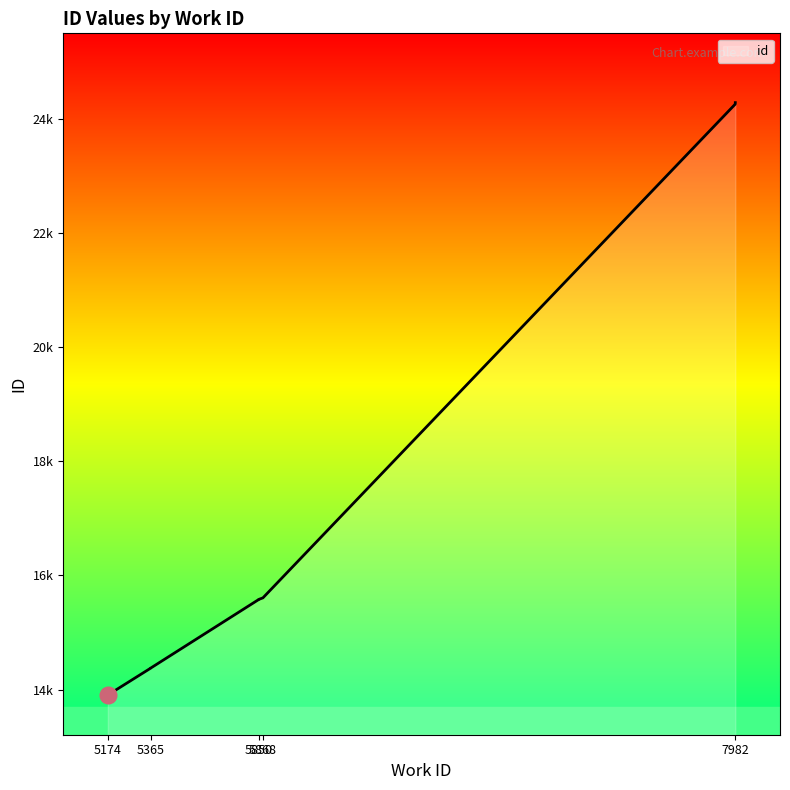

Reading left to right, extract all data points from this chart.

13905	14374	14375	15580	15581	15607	24257	24282